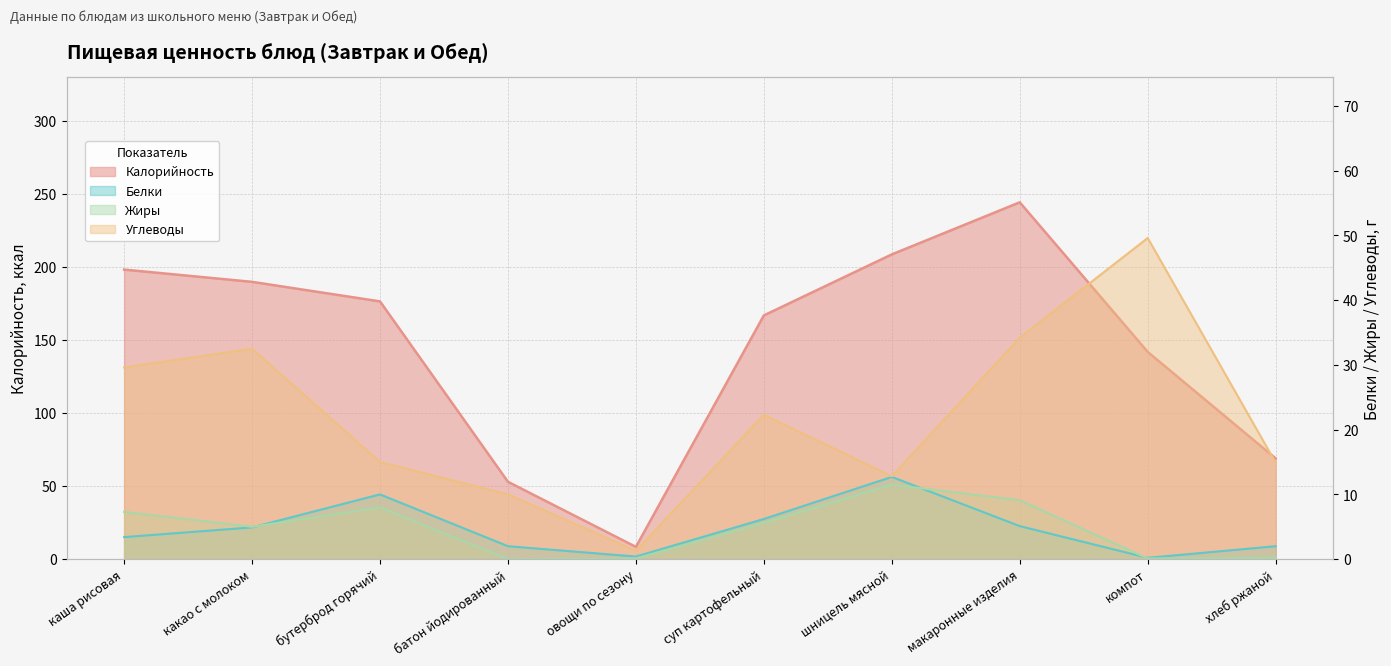

What is the lowest value of the Углеводы series?

1.3